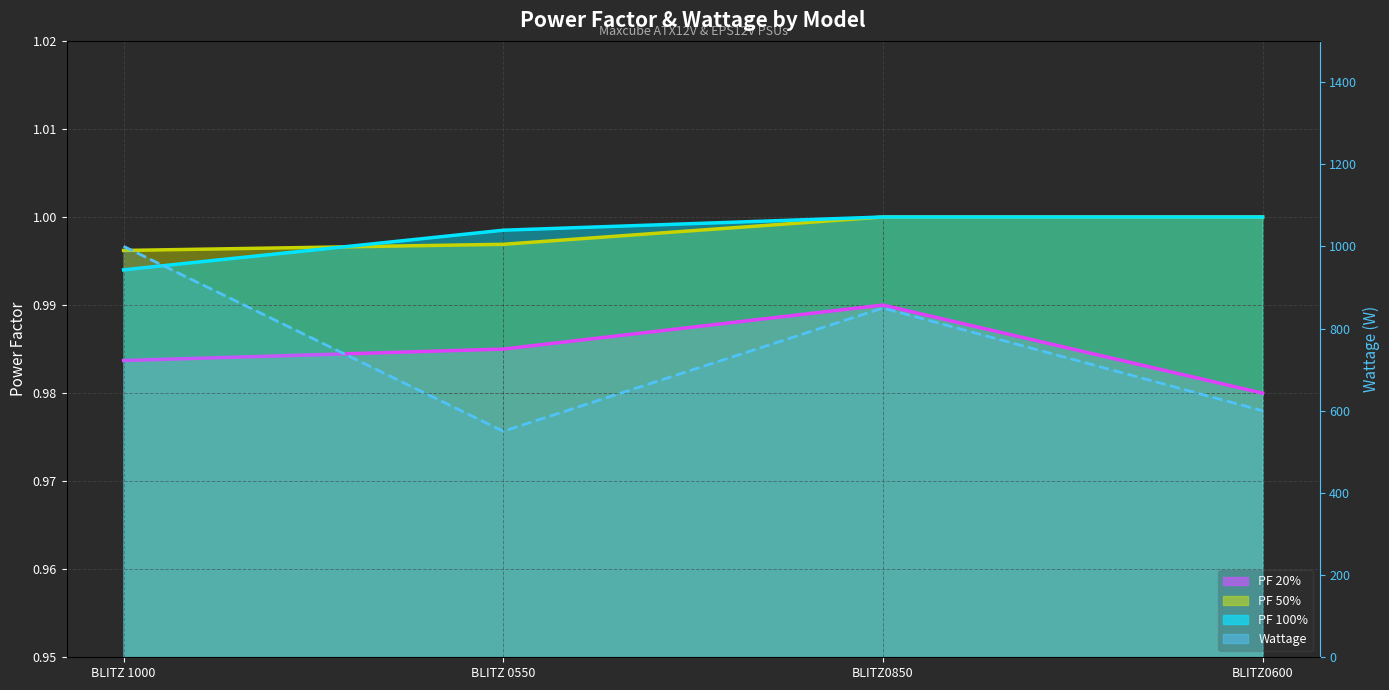

What is the sum of the PF 50% line values at BLITZ0600 and BLITZ 0550?

2.0